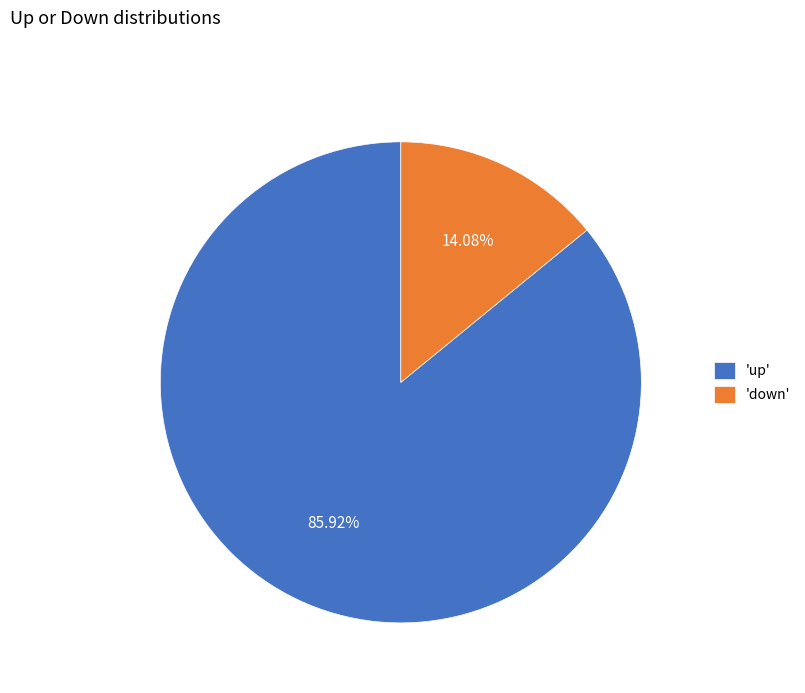

Which slice is the smallest?

'down'